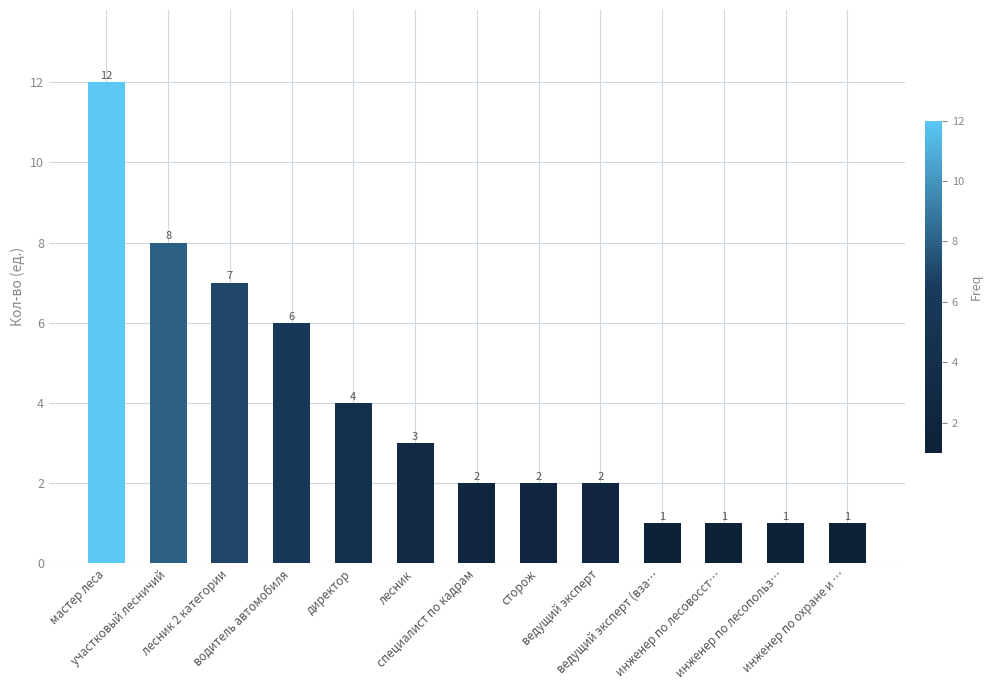

What is the average value?

4